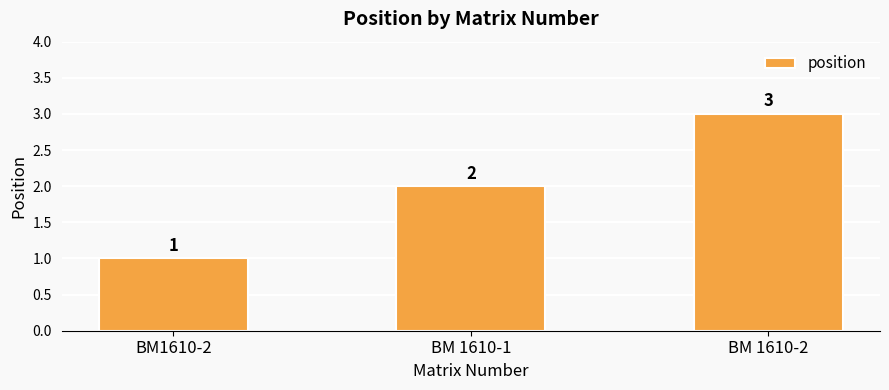

True or false: the data shows 4 at BM 1610-2.

False